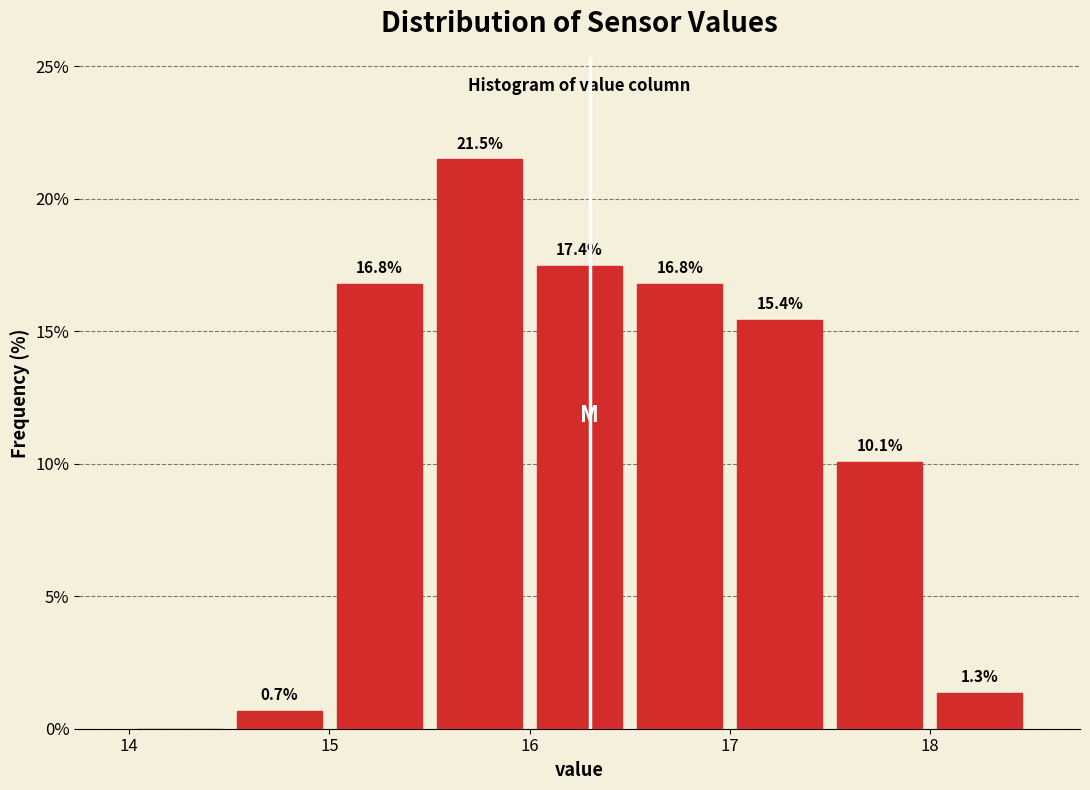

Which range on the x-axis has the tallest bar?

15.5 to 16.0